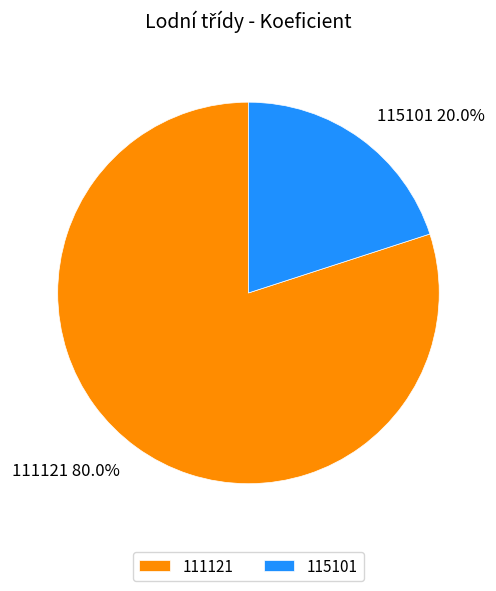

Rank the categories by value from lowest to highest.

115101, 111121